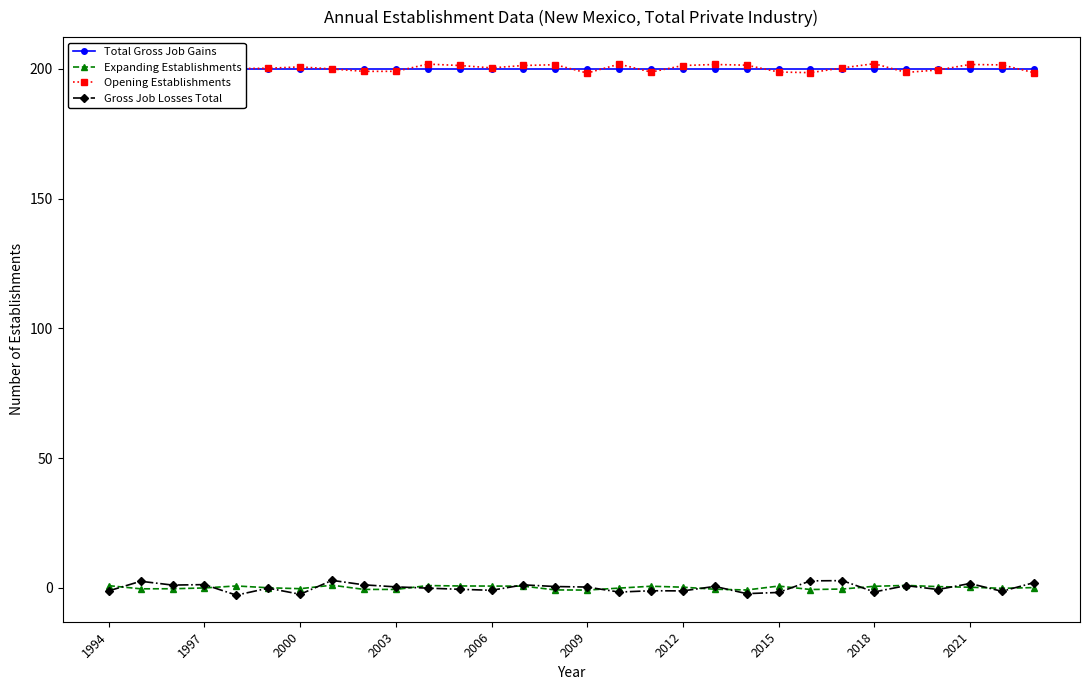

How many interior local peaks does the Opening Establishments series have?

8